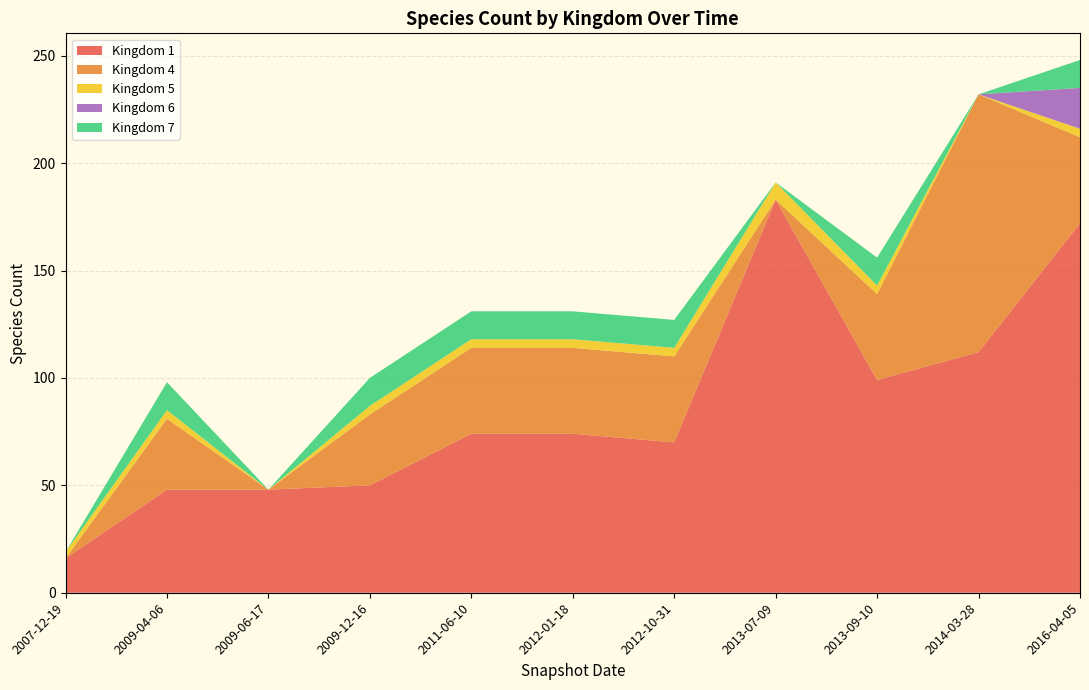

True or false: Kingdom 1 has a value of 167 at 2014-03-28.

False